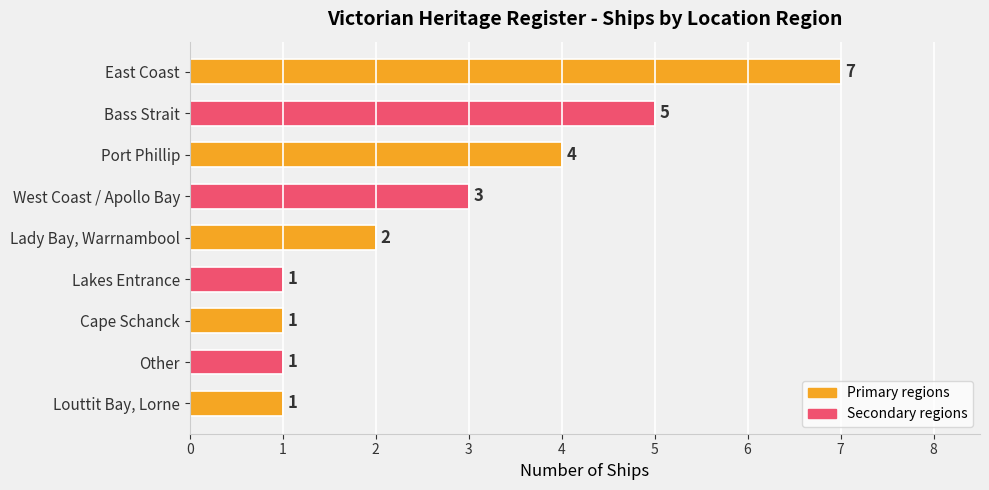

Reading top to bottom, list all the values displayed in this chart.

East Coast=7	Bass Strait=5	Port Phillip=4	West Coast / Apollo Bay=3	Lady Bay, Warrnambool=2	Lakes Entrance=1	Cape Schanck=1	Other=1	Louttit Bay, Lorne=1